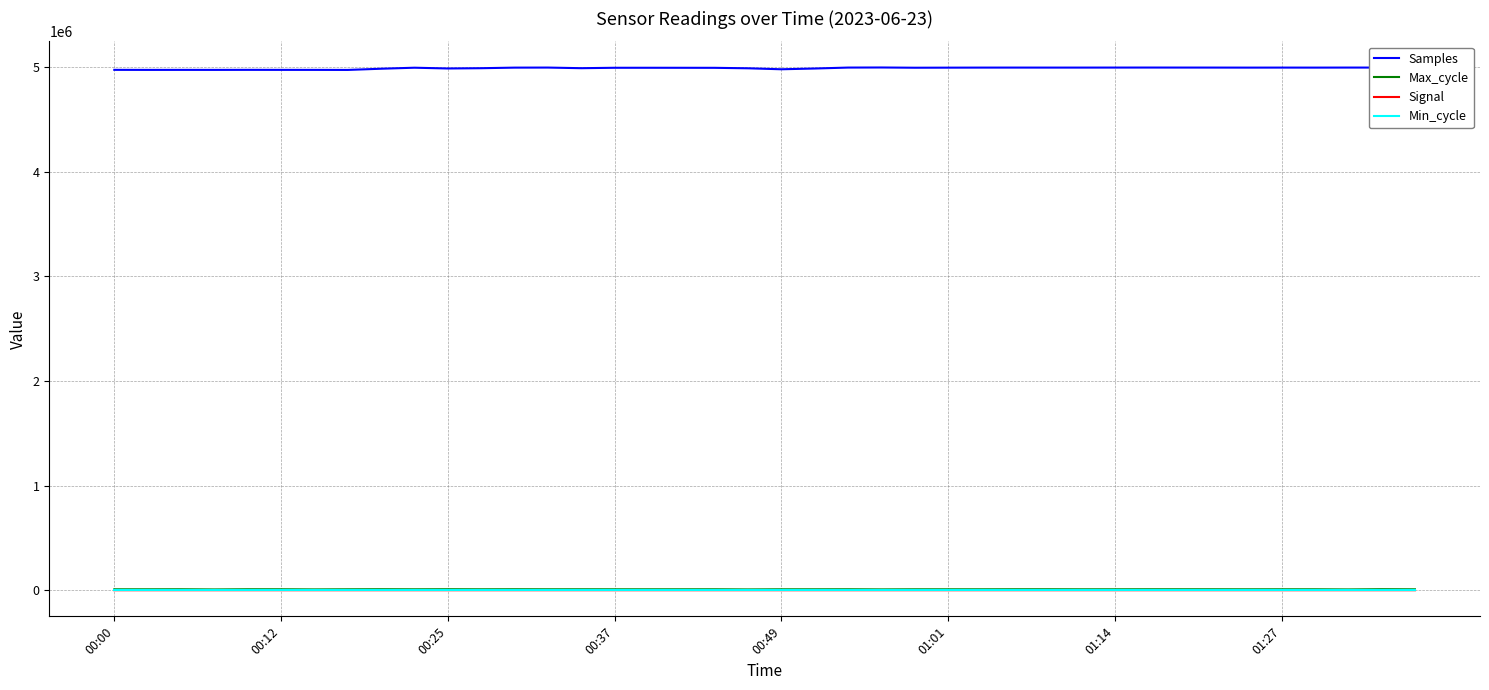

What is the greatest value displayed?

4996338